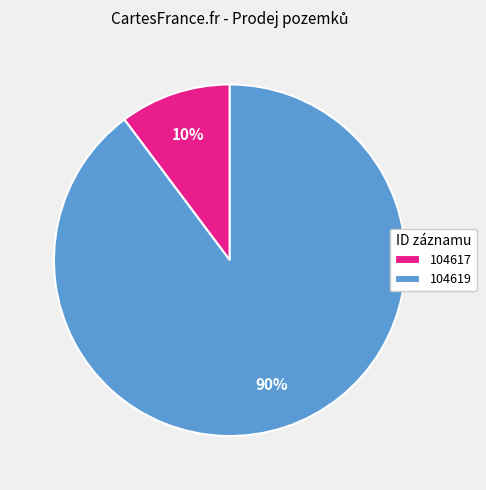

Do 104617 and 104619 together represent more than half of the pie?

Yes